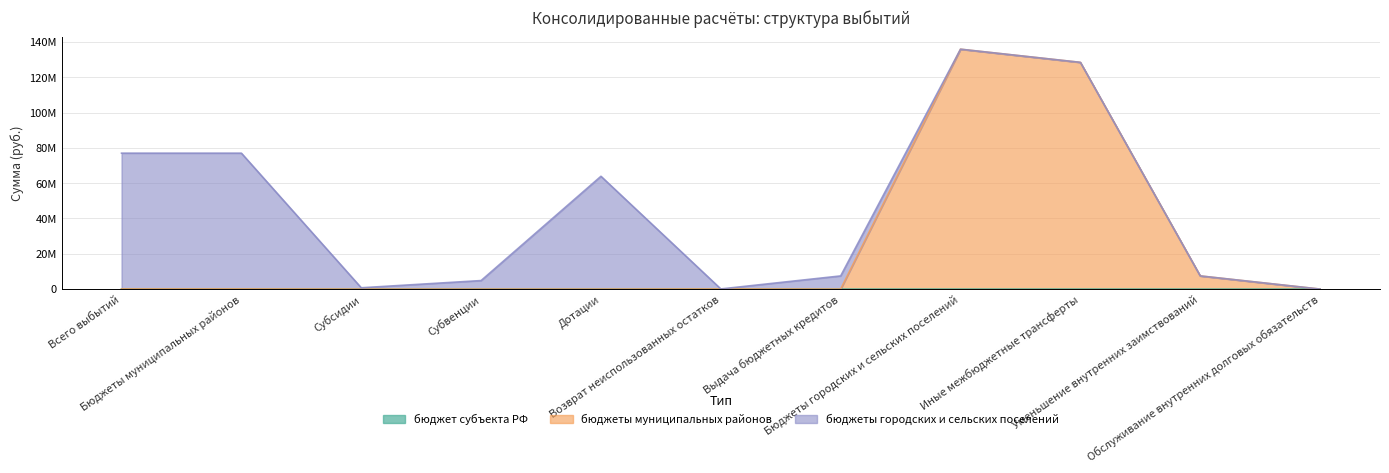

In бюджеты муниципальных районов, how many points are lower than both neighbors (excluding endpoints)?

1